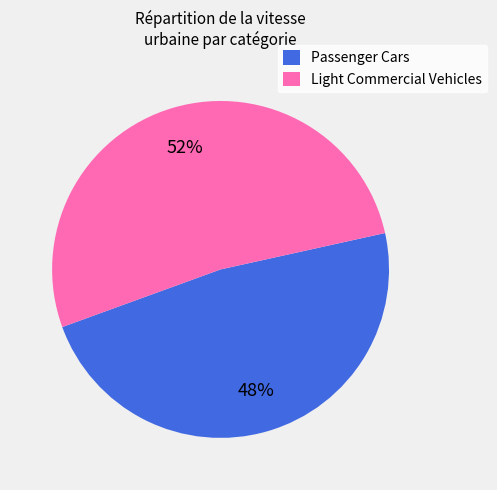

What is the smallest slice in the pie chart?

Passenger Cars